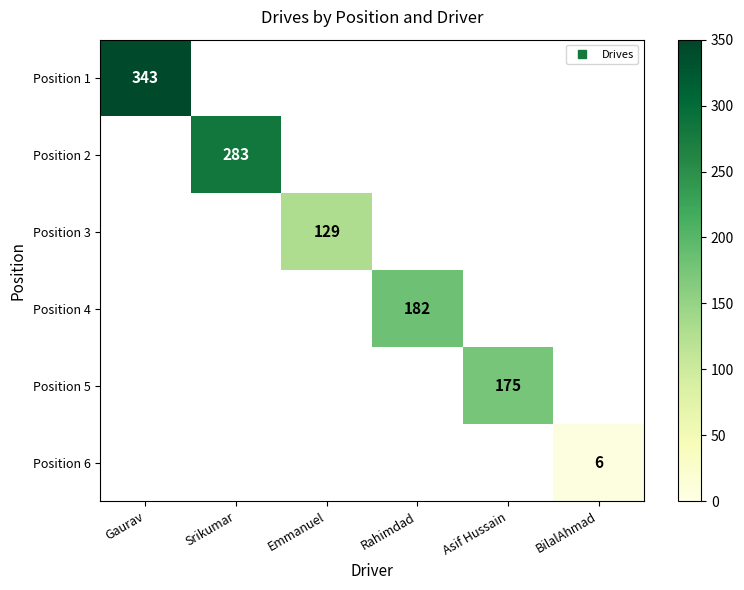

What is the greatest value displayed?

343.0